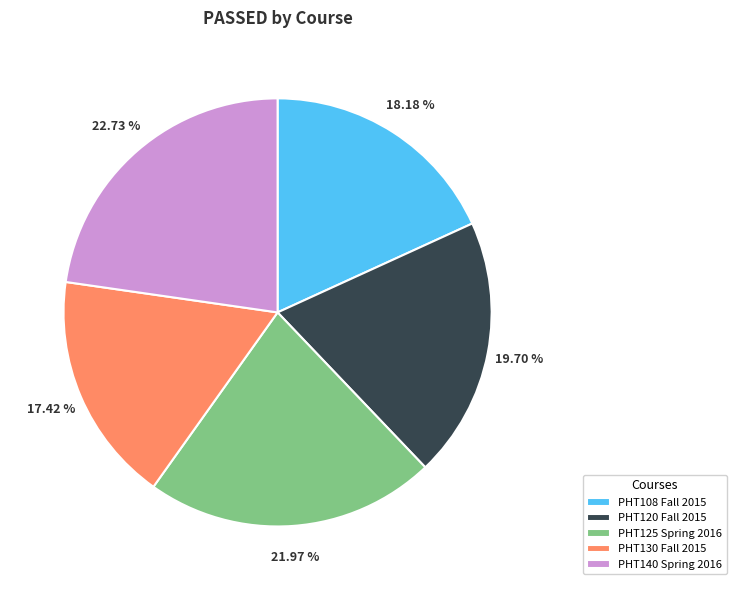

What is the smallest slice in the pie chart?

PHT130 Fall 2015